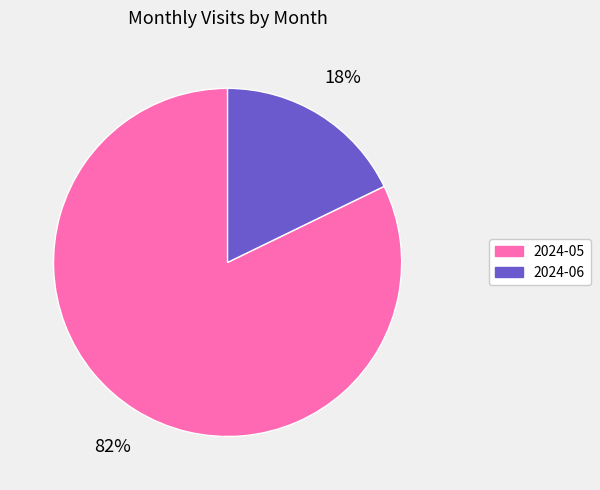

Which category has the biggest portion of the pie?

2024-05